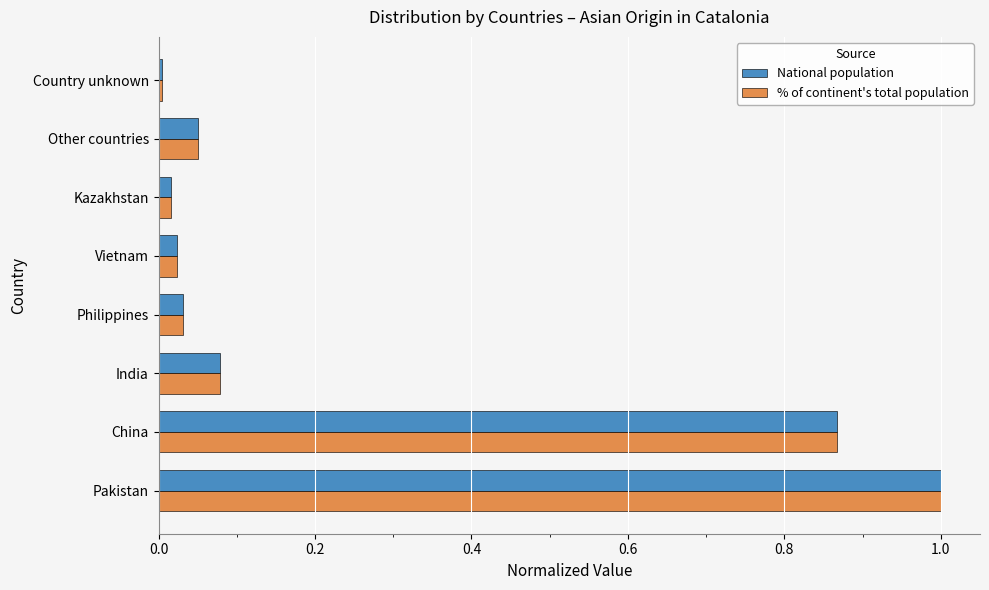

Which series changed the most between China and Philippines?

% of continent's total population